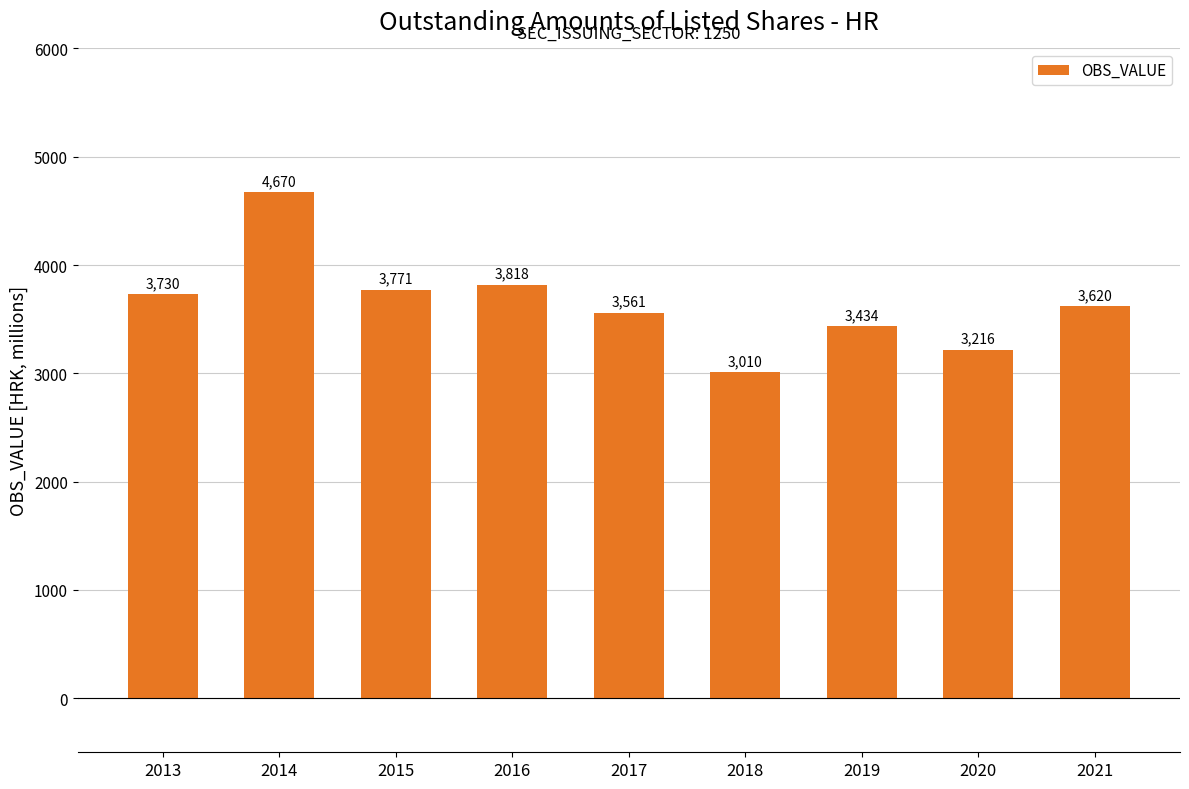

How many bars are there in total?

9